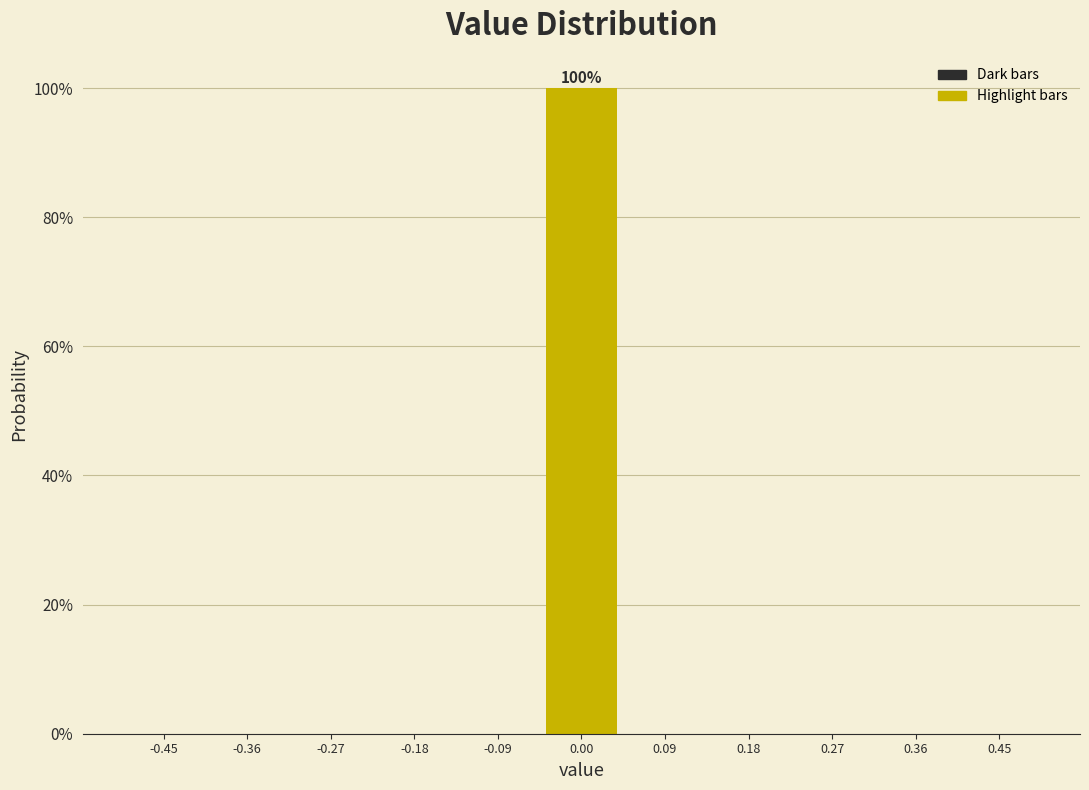

Over which range of the x-axis is the bar tallest?

-0.05 to 0.05